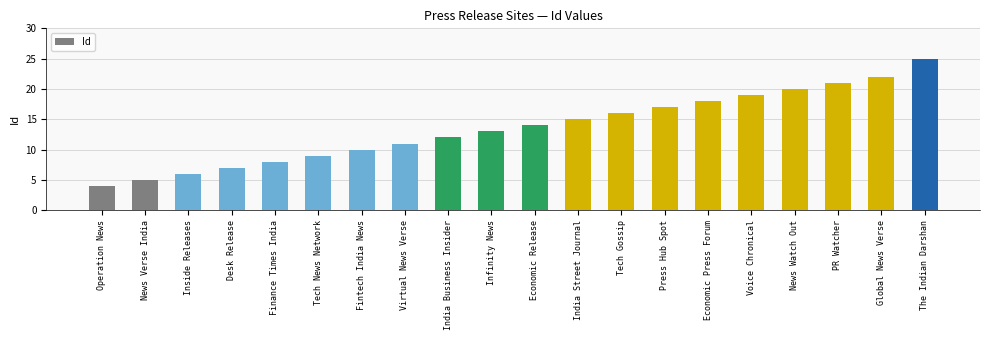

What is the greatest value displayed?

25